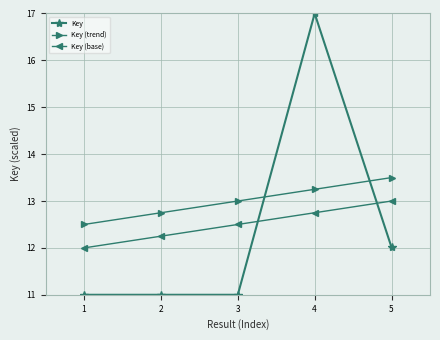

Which series has the largest range (max minus min)?

Key